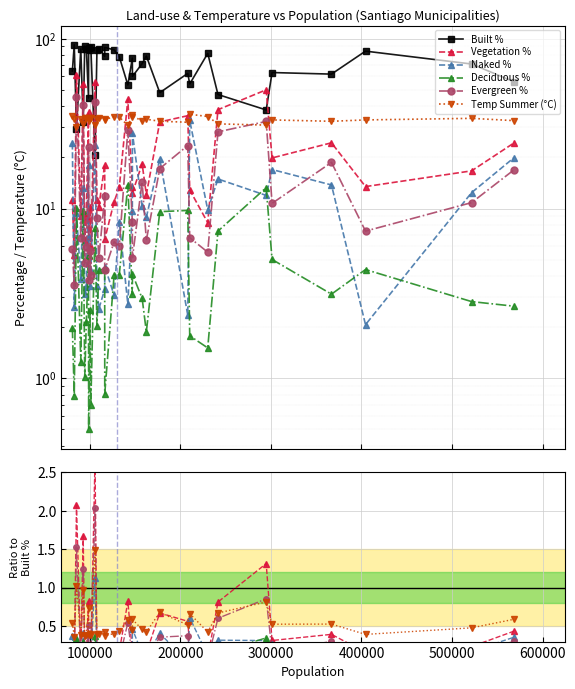

At how many categories does at least one series exceed 79?

14